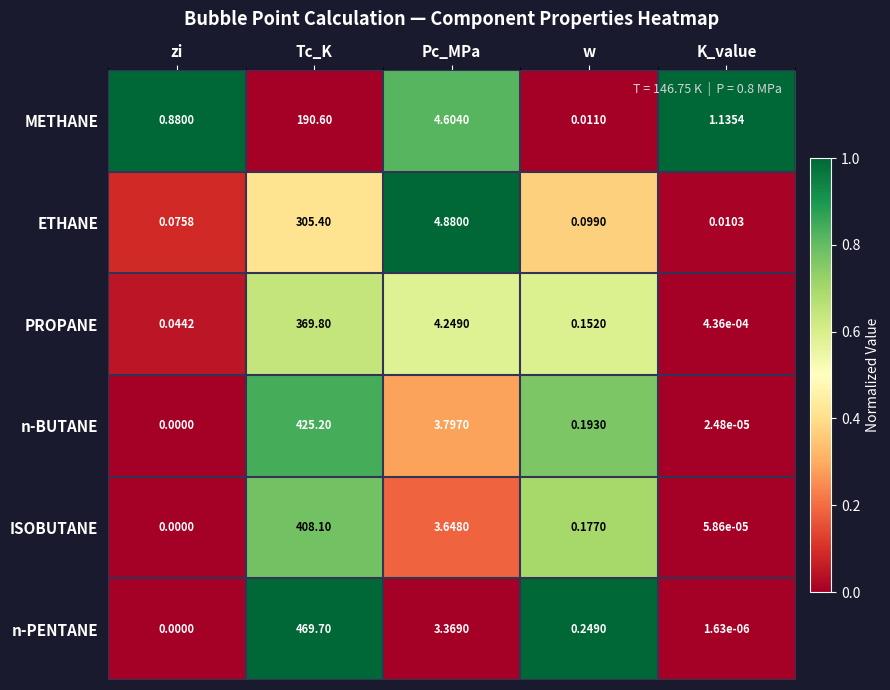

Which series changed the most between w and K_value?

METHANE